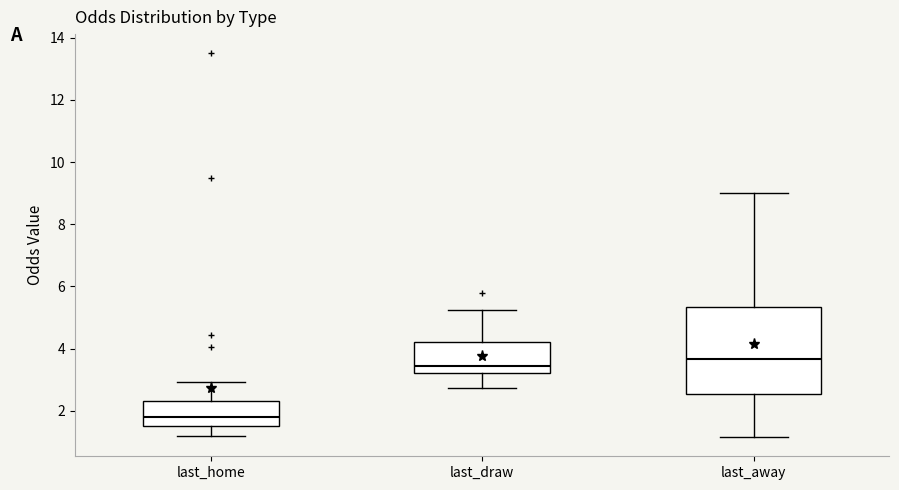

Comparing the boxes themselves (not the whiskers), which one is the tallest?

last_away